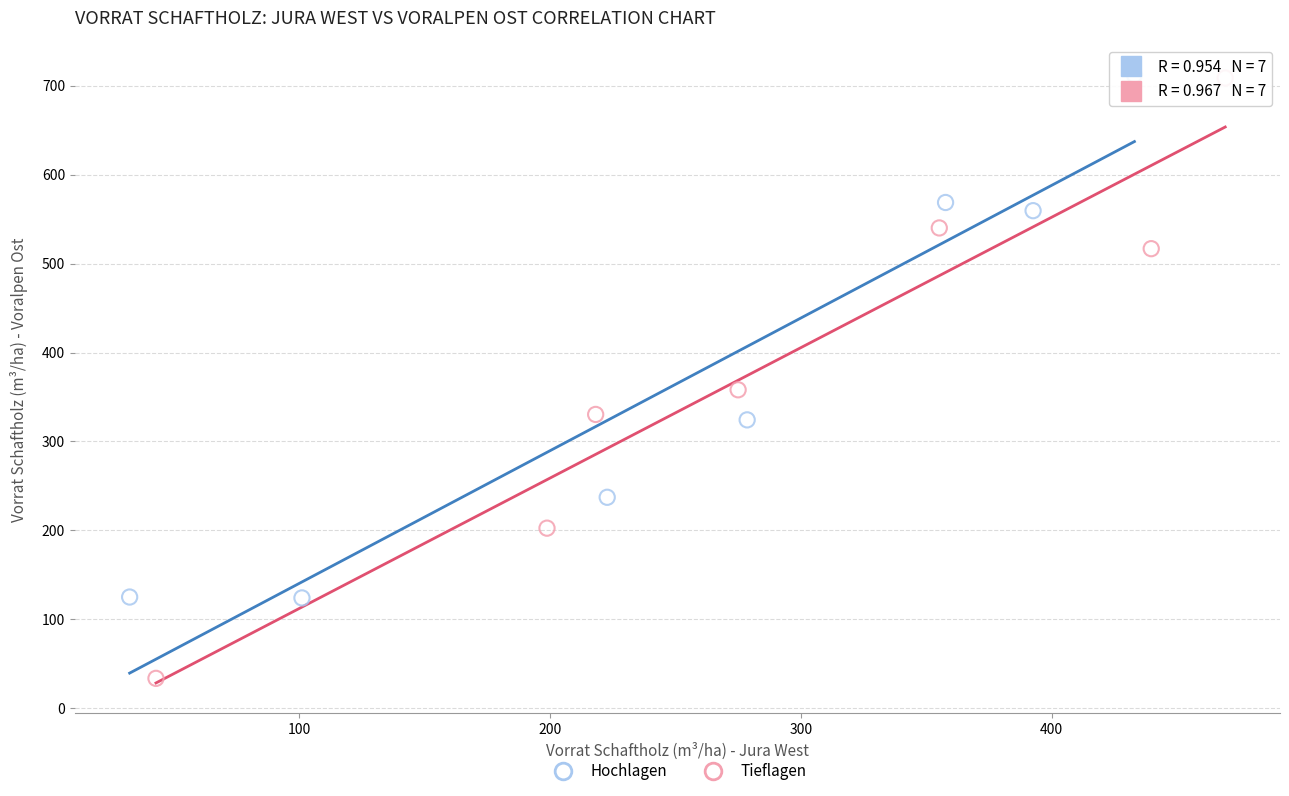

Which series reaches the minimum Y coordinate?

Tieflagen